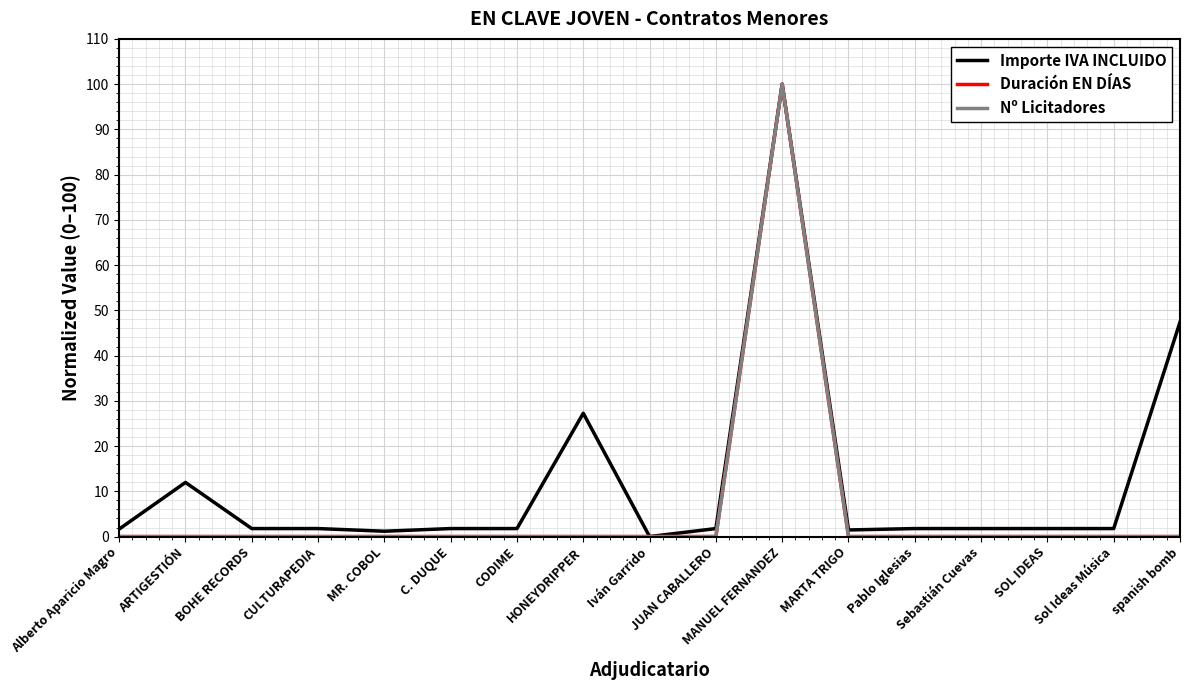

Does the chart display data point markers on the line(s)?

No